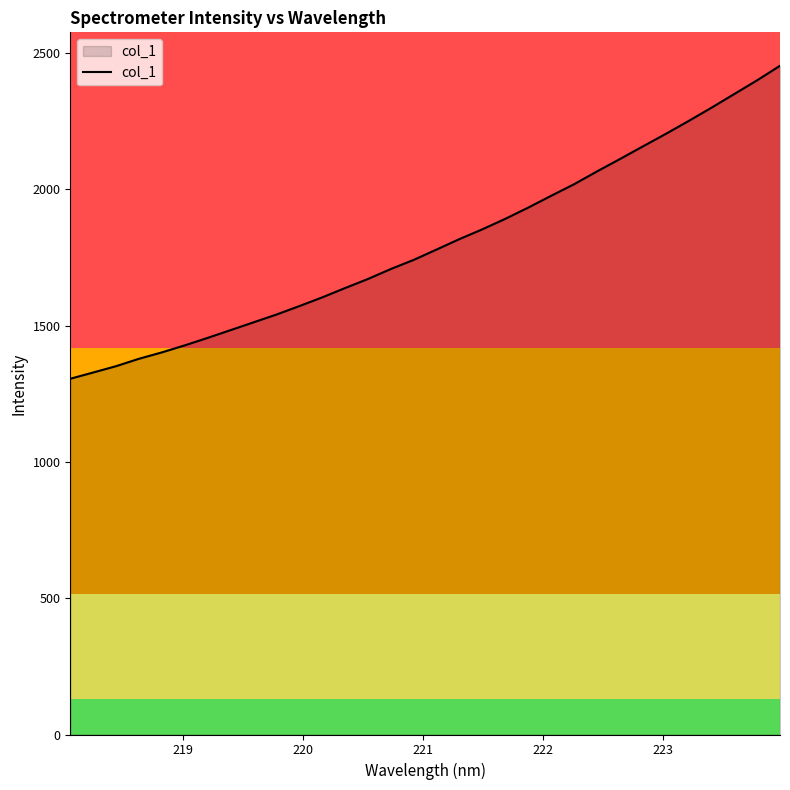

What is the minimum value shown in the chart?

1305.3